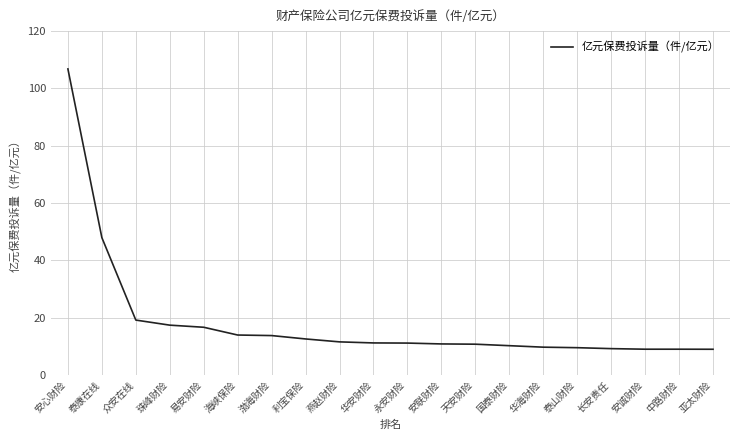

True or false: the data shows 82.9 at 泰康在线.

False